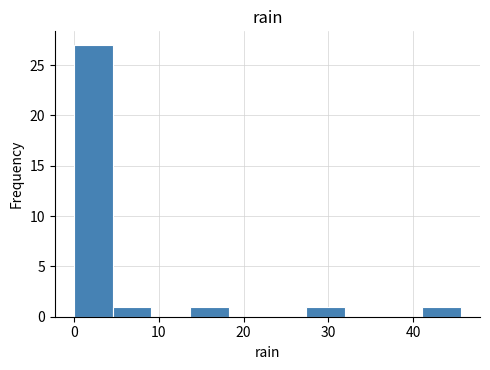

Reading left to right, list every bar in this chart as the range it spans on the x-axis followed by its height. Neither the bar edges nor the heights are printed on the chart, so give them approximately, as read against the axes.

0 to 5: 27
5 to 9: 1
9 to 14: 0
14 to 18: 1
18 to 23: 0
23 to 27: 0
27 to 32: 1
32 to 36: 0
36 to 41: 0
41 to 46: 1